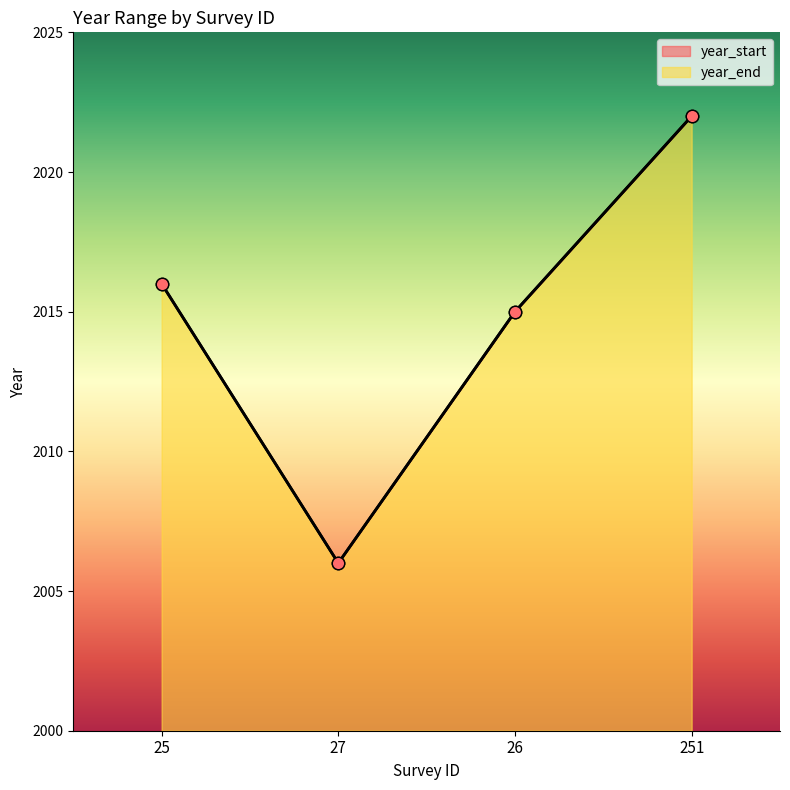

Which series reaches the maximum Y coordinate?

year_start